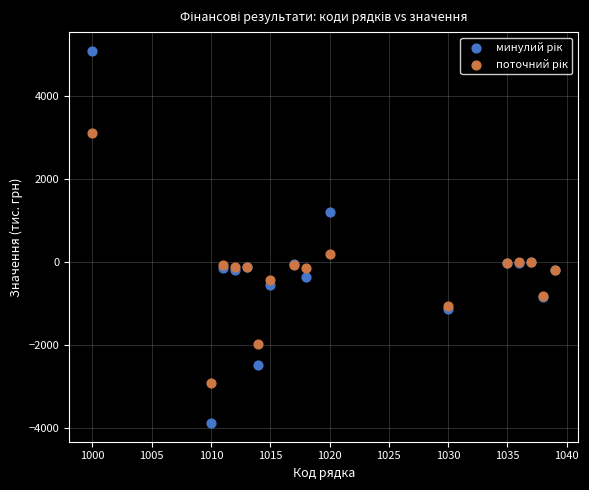

What is the X range (max minus min) for the scatter plot?

39